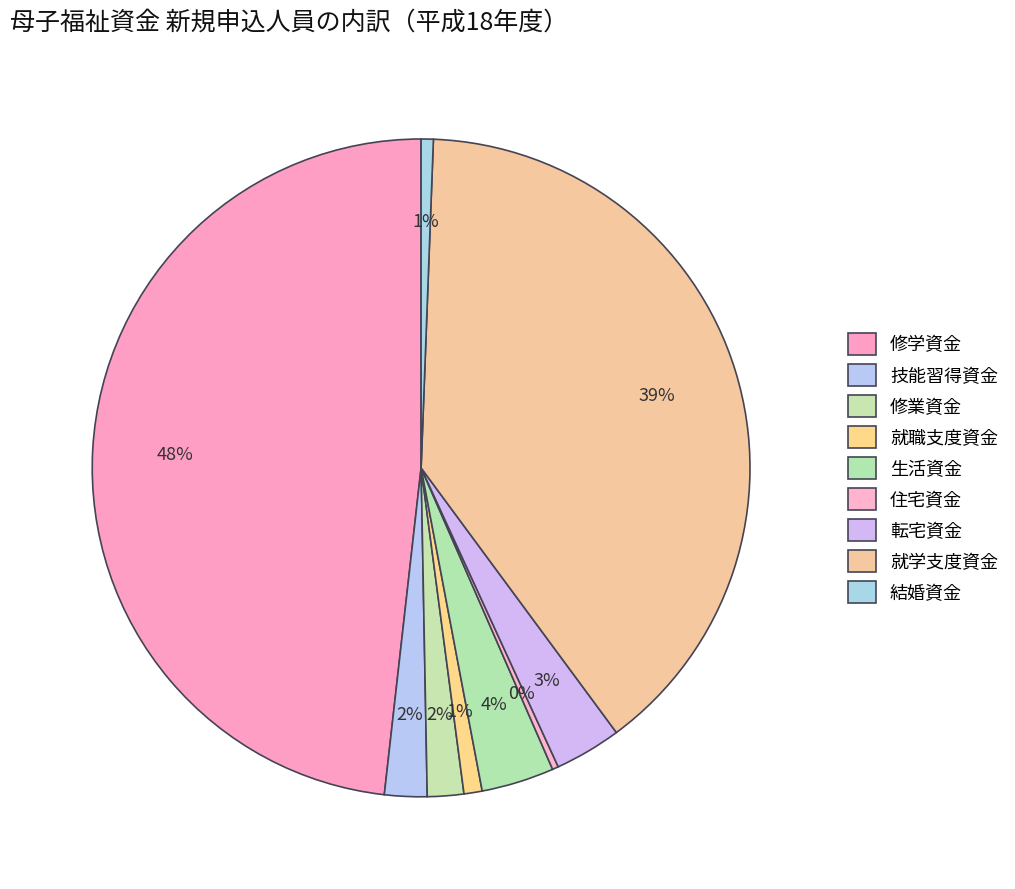

To the nearest percent, what percentage of the pie is 結婚資金?

1%